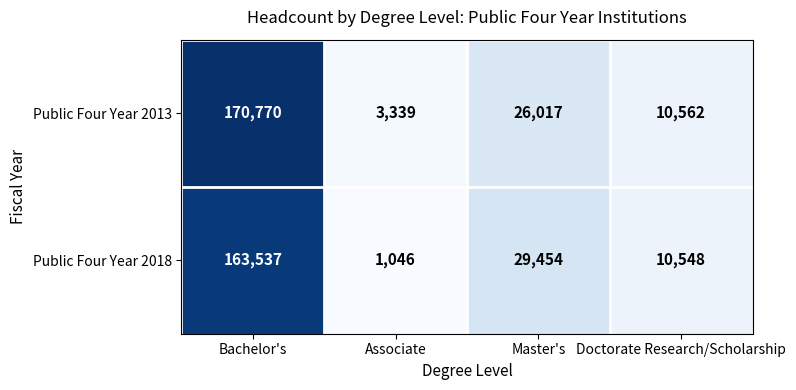

At which label is Public Four Year 2013 closest to 87054?

Master's